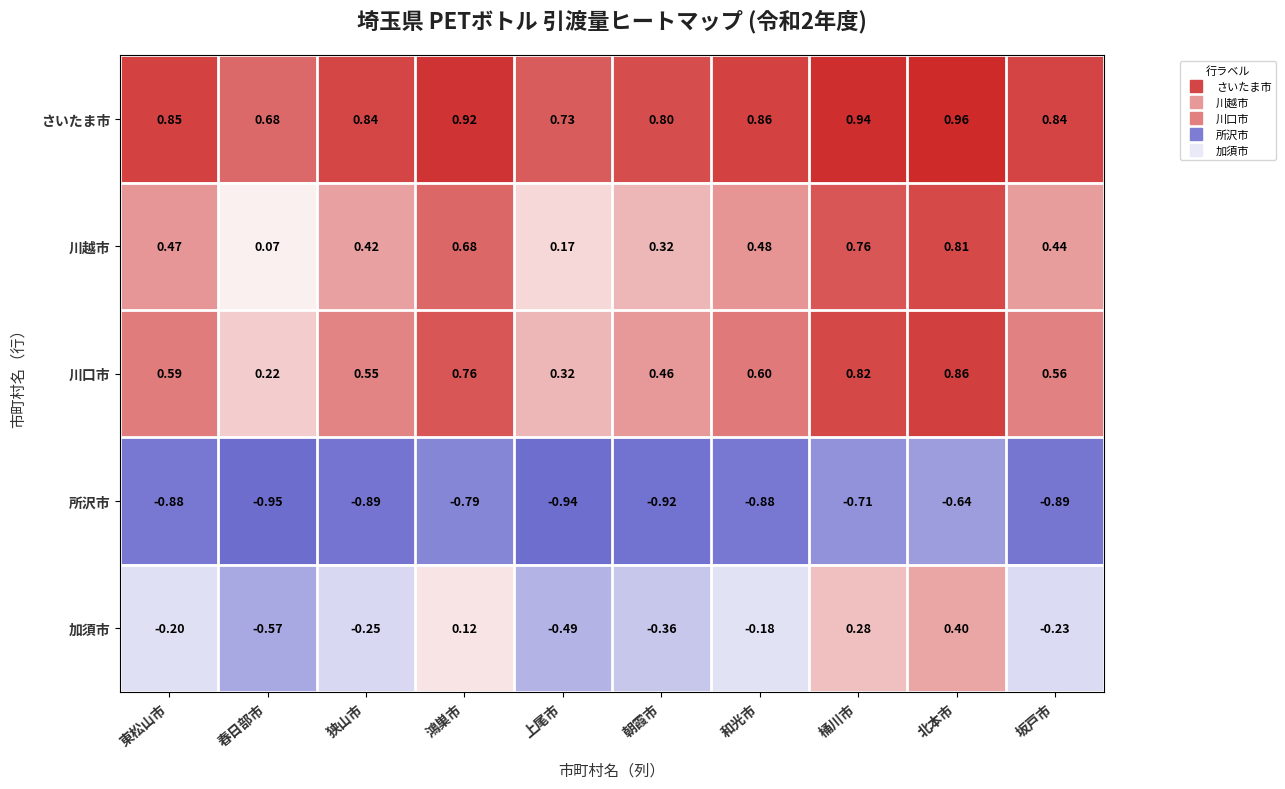

Between 春日部市 and 朝霞市, which series saw the biggest shift?

川越市